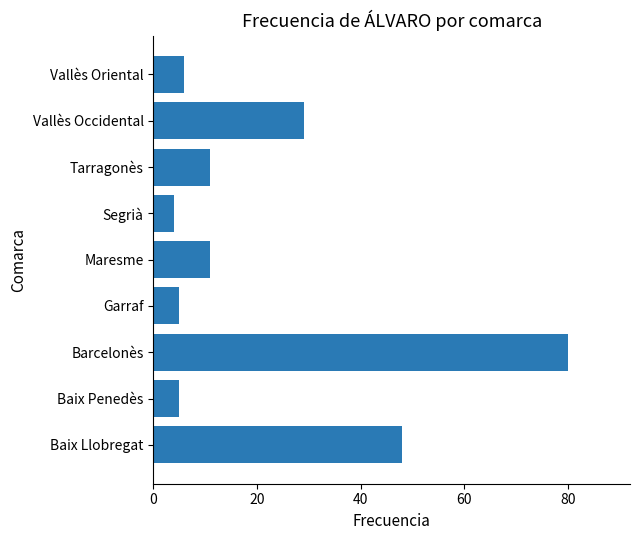

Reading bottom to top, what are all the values shown in this chart?

48	5	80	5	11	4	11	29	6